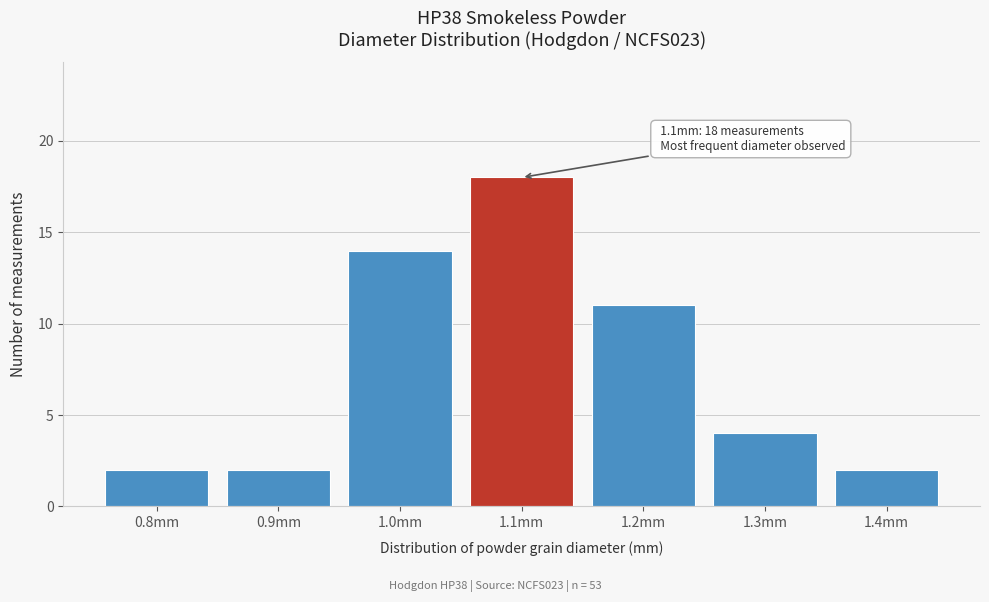

Reading left to right, list all the values displayed in this chart.

2	2	14	18	11	4	2